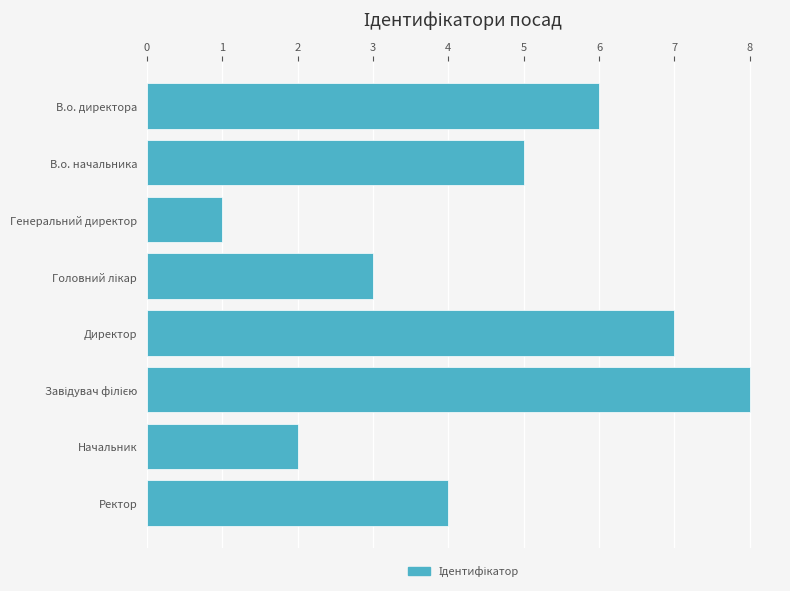

Which has a higher value, Генеральний директор or В.о. начальника?

В.о. начальника